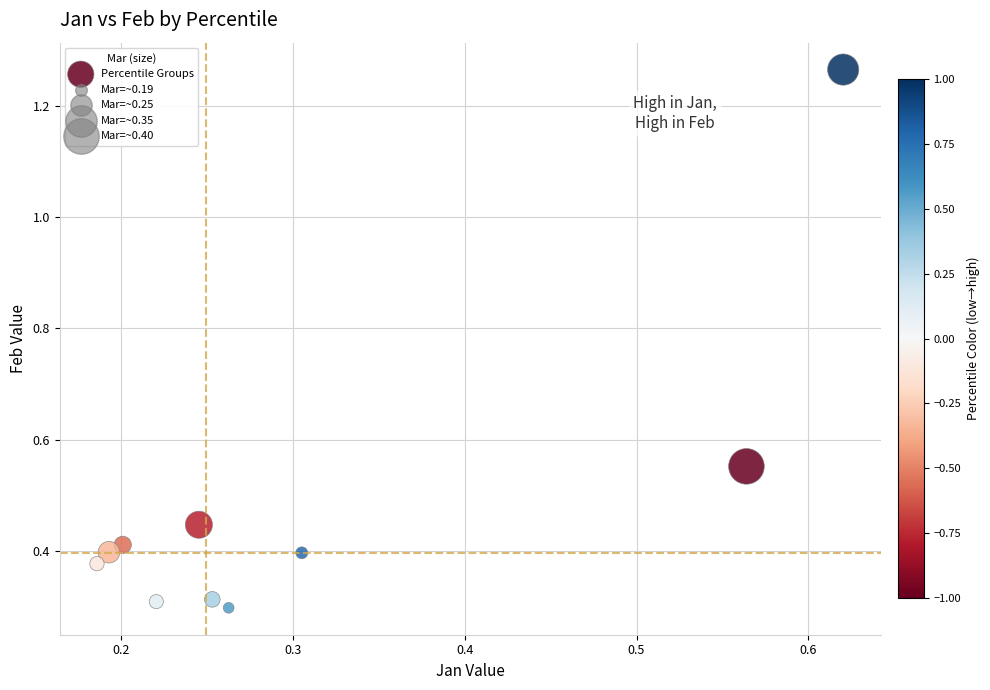

What is the average Y value?

0.5